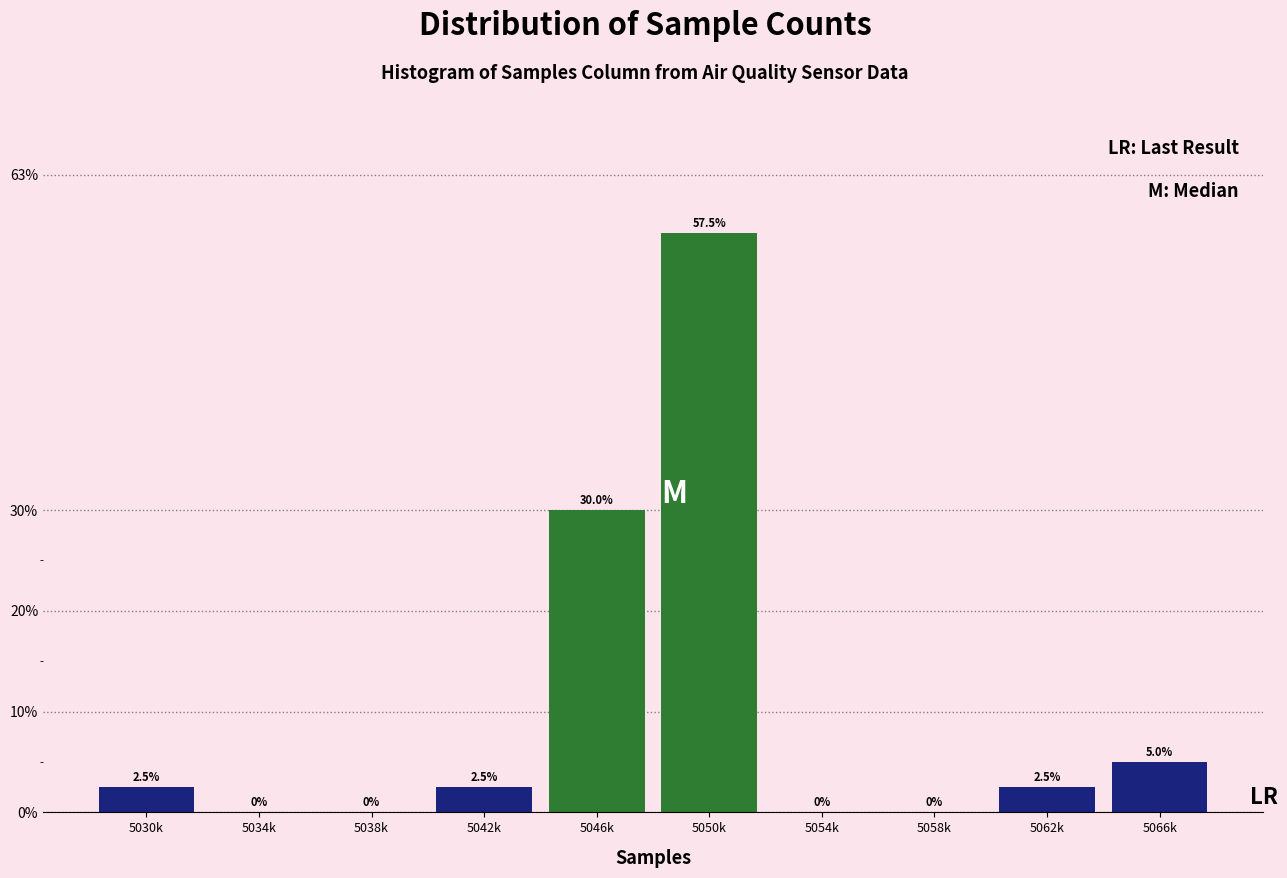

Reading left to right, transcribe all the data shown in this chart.

5030k=2.5	5034k=0.0	5038k=0.0	5042k=2.5	5046k=30.0	5050k=57.5	5054k=0.0	5058k=0.0	5062k=2.5	5066k=5.0